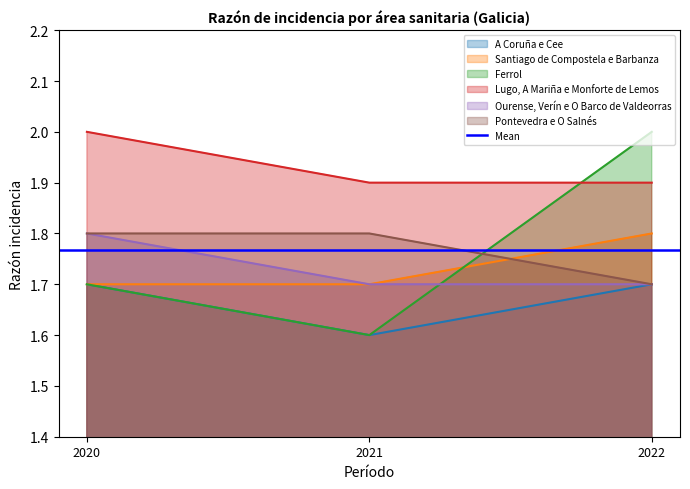

Does the chart display data point markers on the line(s)?

No